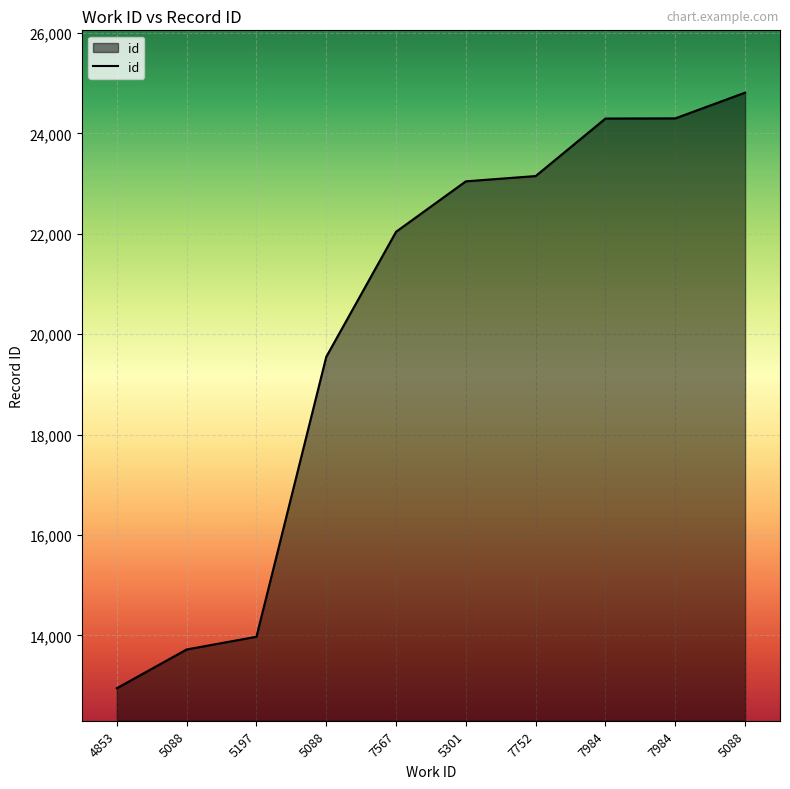

Is this an area chart (filled region under the line)?

Yes